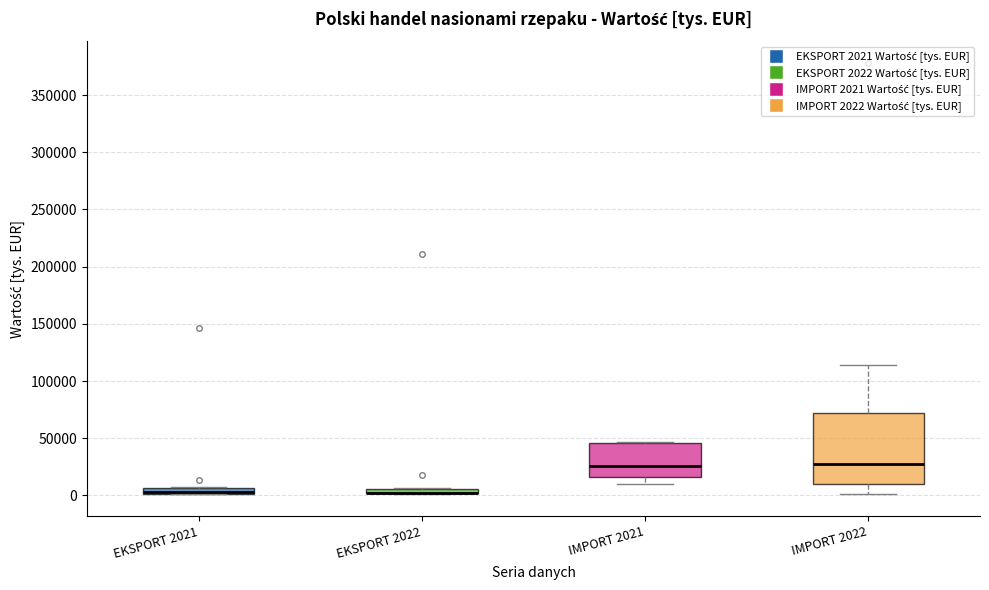

Where is the upper edge of the box for EKSPORT 2022 on the y-axis? The values are not printed on the chart, so give them approximately, as read against the axis.

5000